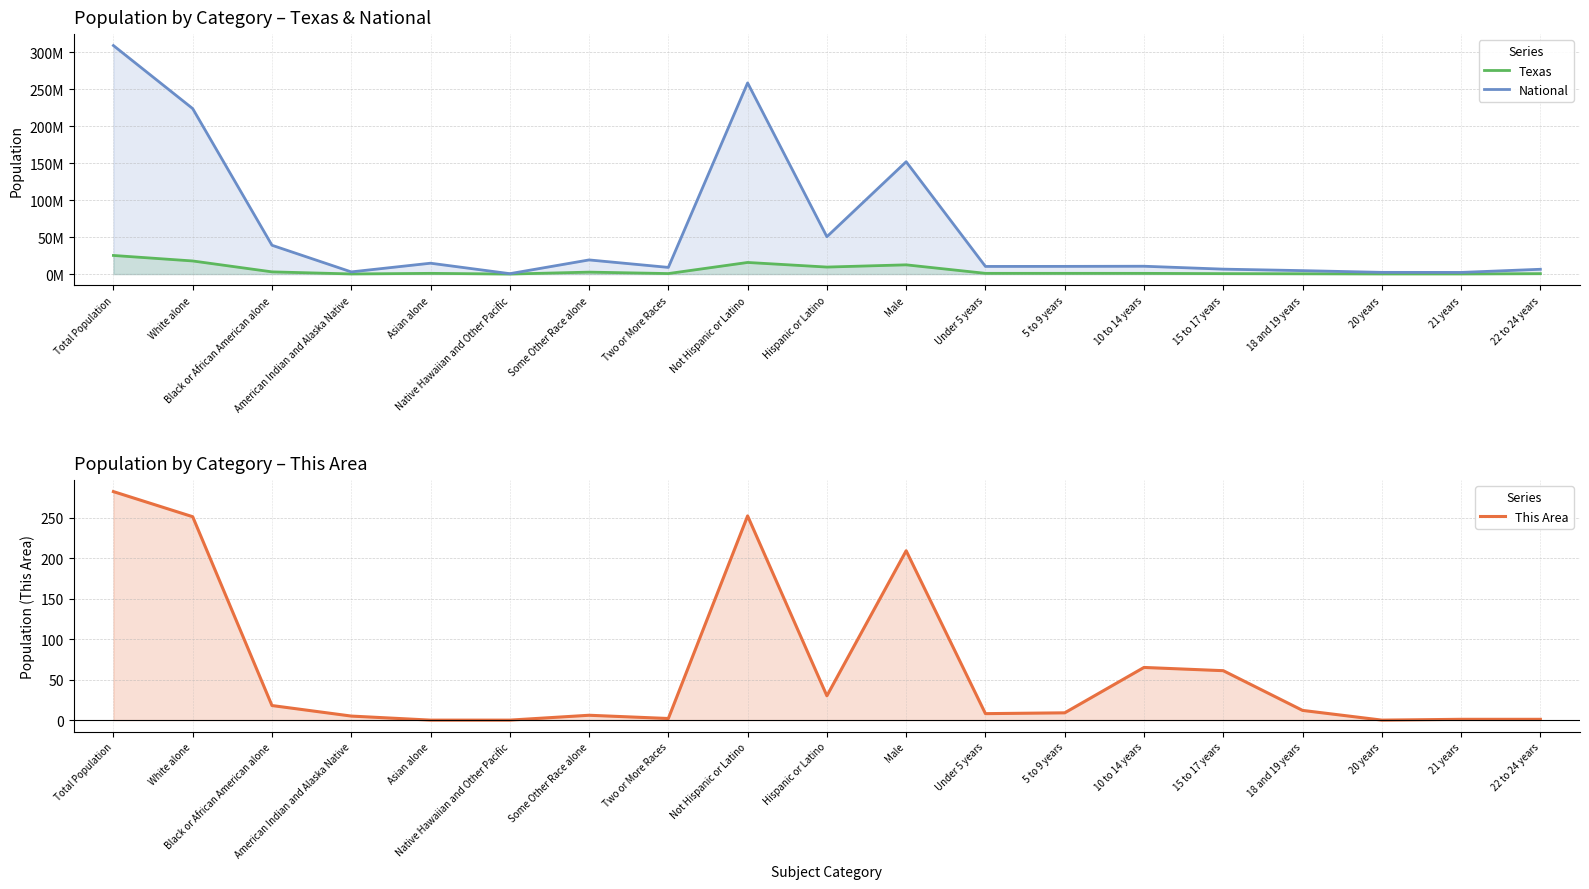

What is the sum of all This Area values?

1212